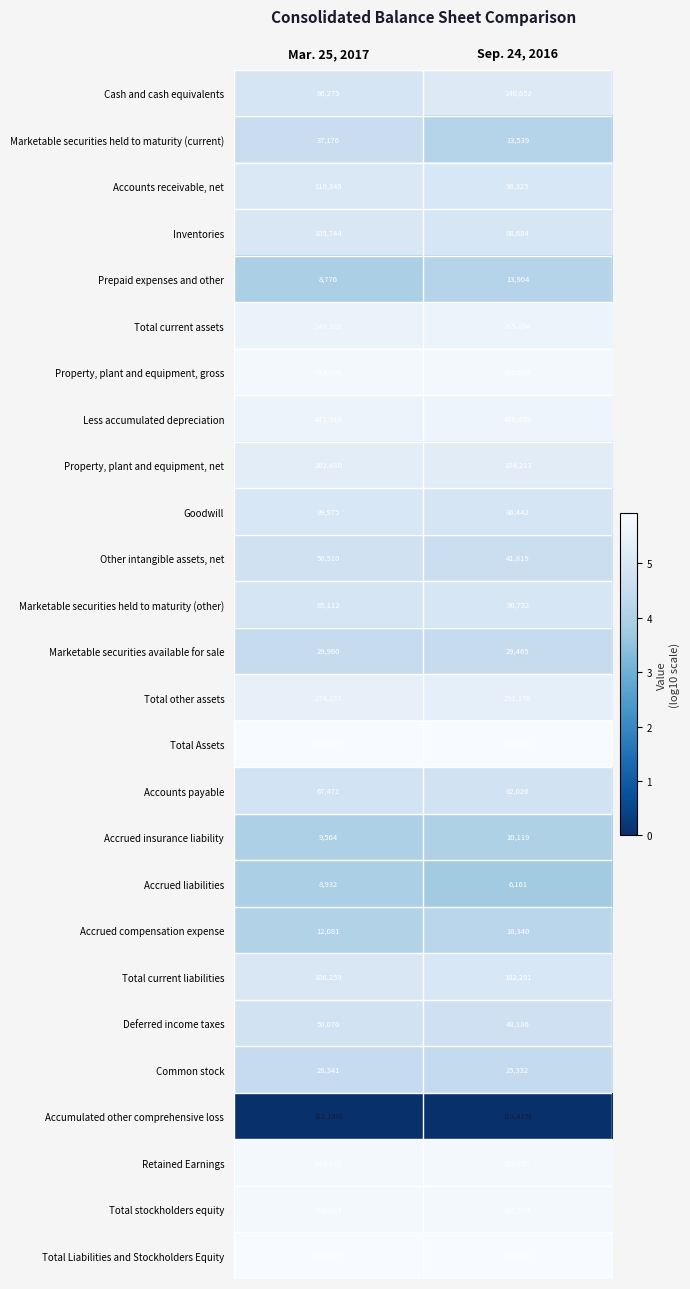

What is the sum of the Other intangible assets, net values at Mar. 25, 2017 and Sep. 24, 2016?

98329